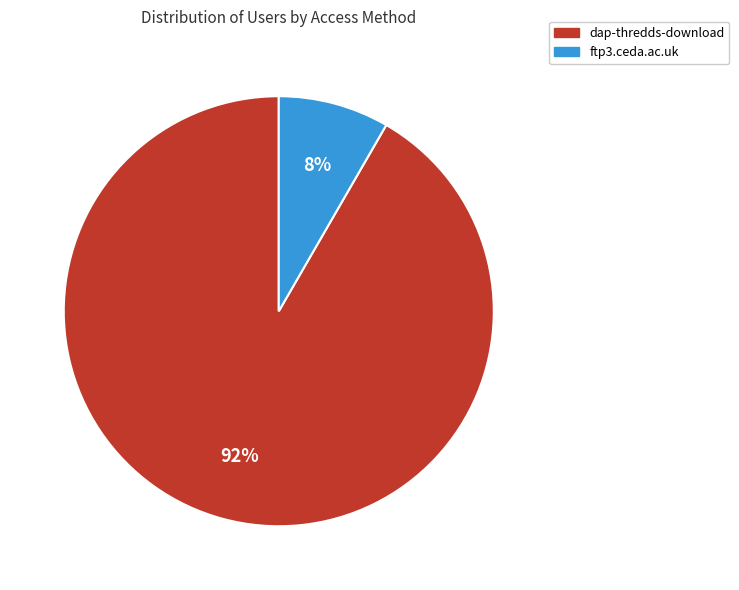

Which category has the biggest portion of the pie?

dap-thredds-download